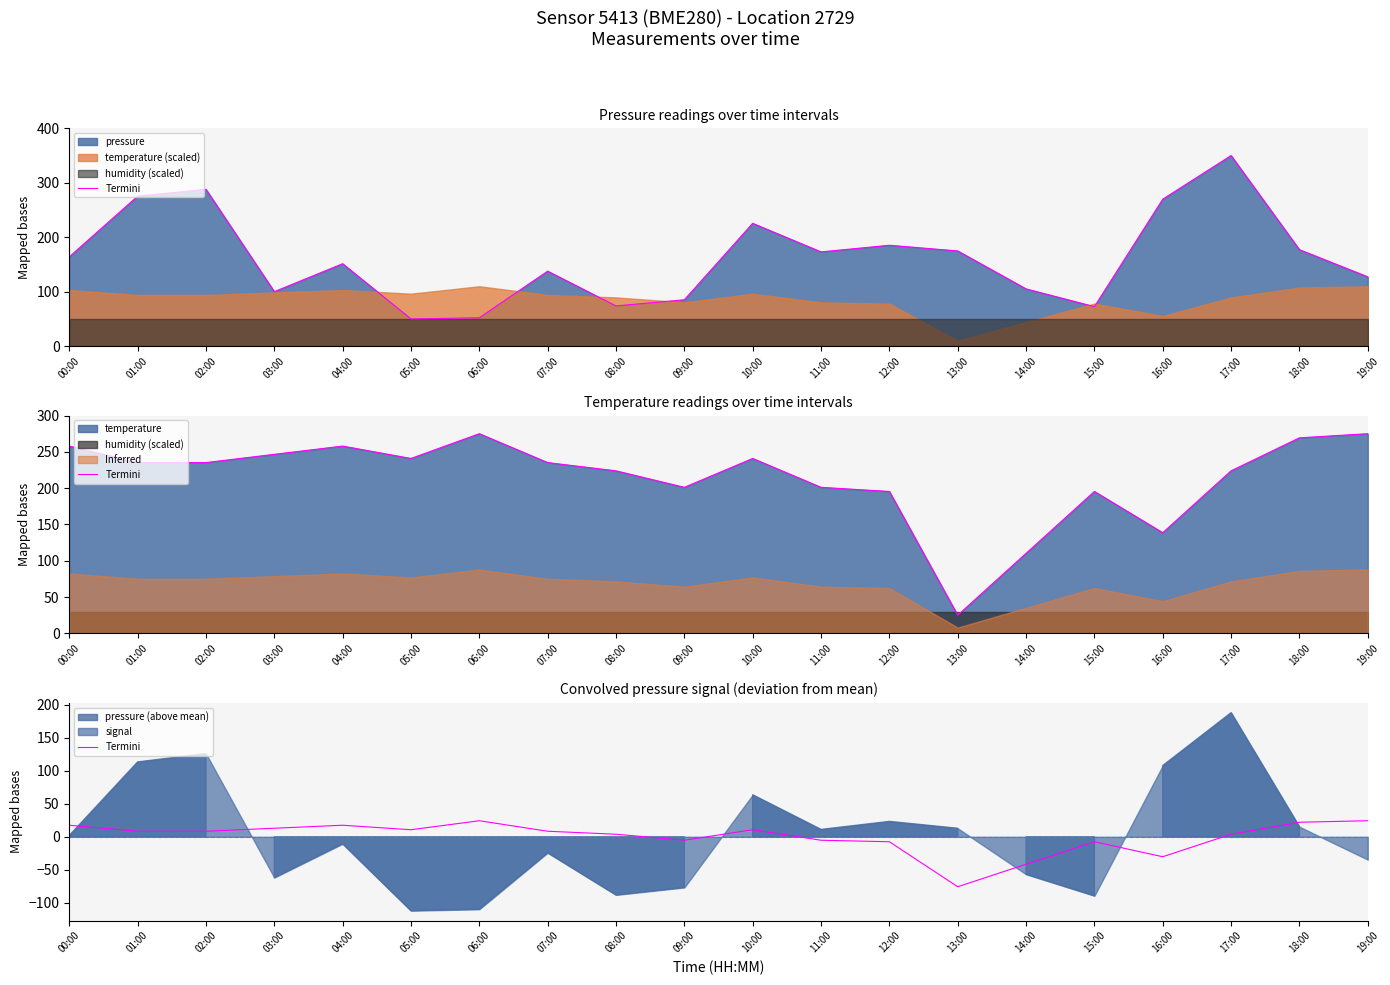

Rank the categories by value from lowest to highest.

13:00, 14:00, 16:00, 12:00, 15:00, 09:00, 11:00, 08:00, 17:00, 01:00, 02:00, 07:00, 05:00, 10:00, 03:00, 00:00, 04:00, 18:00, 06:00, 19:00